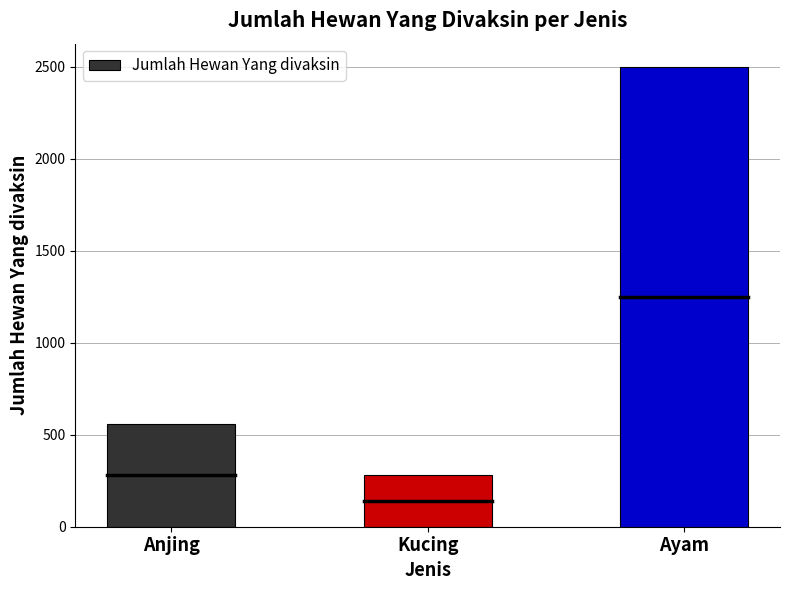

Rank the categories by value from highest to lowest.

Ayam, Anjing, Kucing